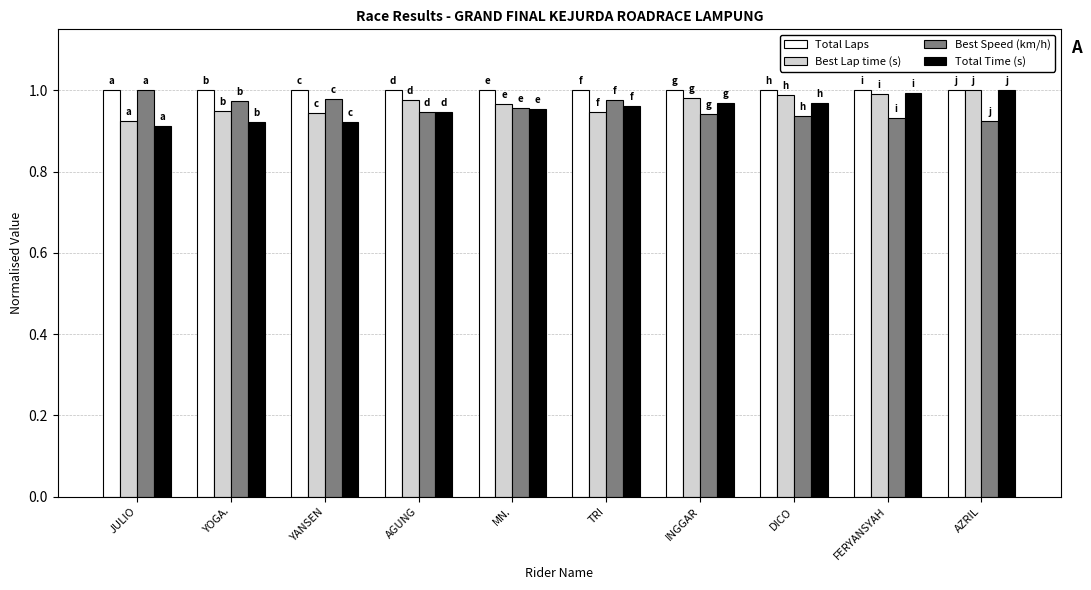

What is the label of the 5th bar from the left?

MN.